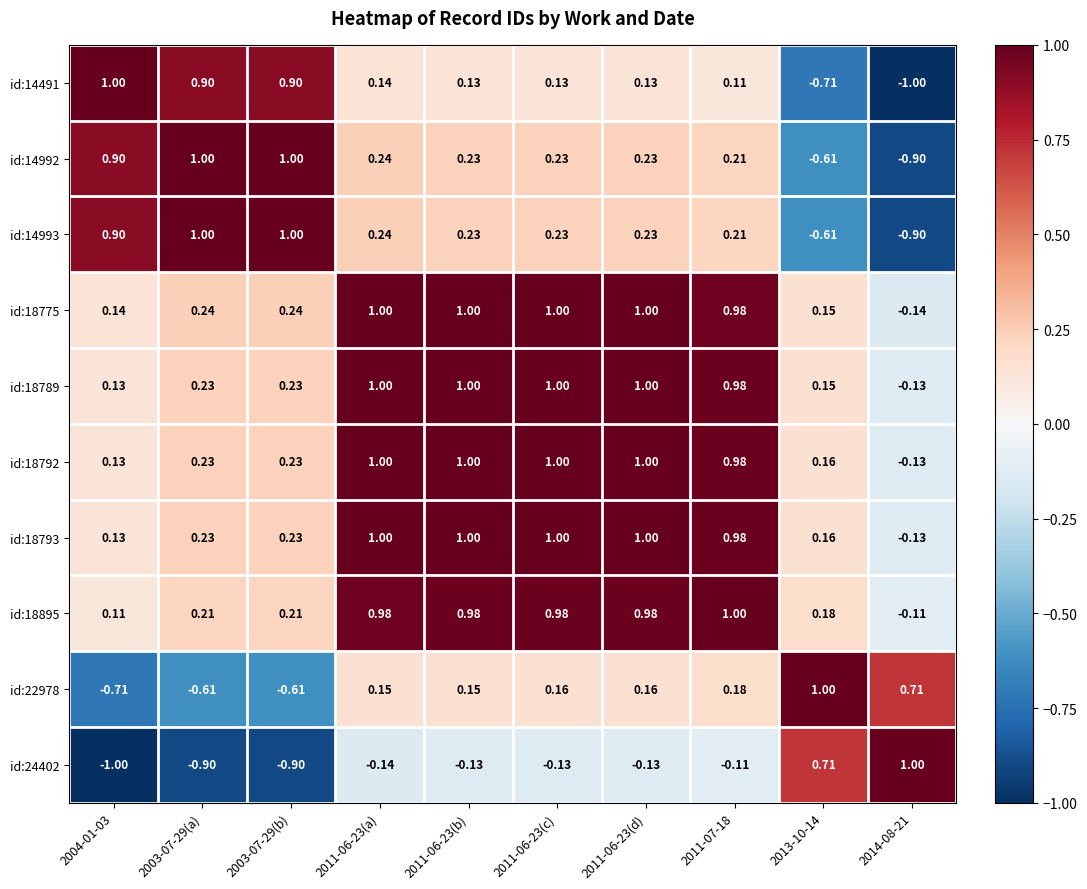

Is the value of id:18792 at 2003-07-29(a) greater than the value of id:18789 at 2011-06-23(c)?

No